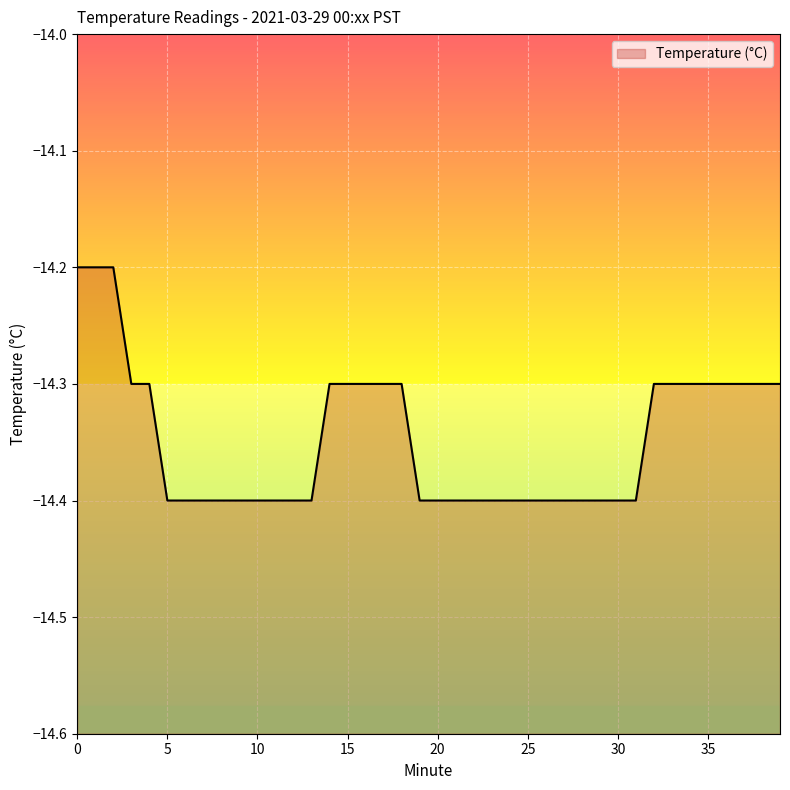

True or false: there are more than 1 points higher than both neighbors.

False